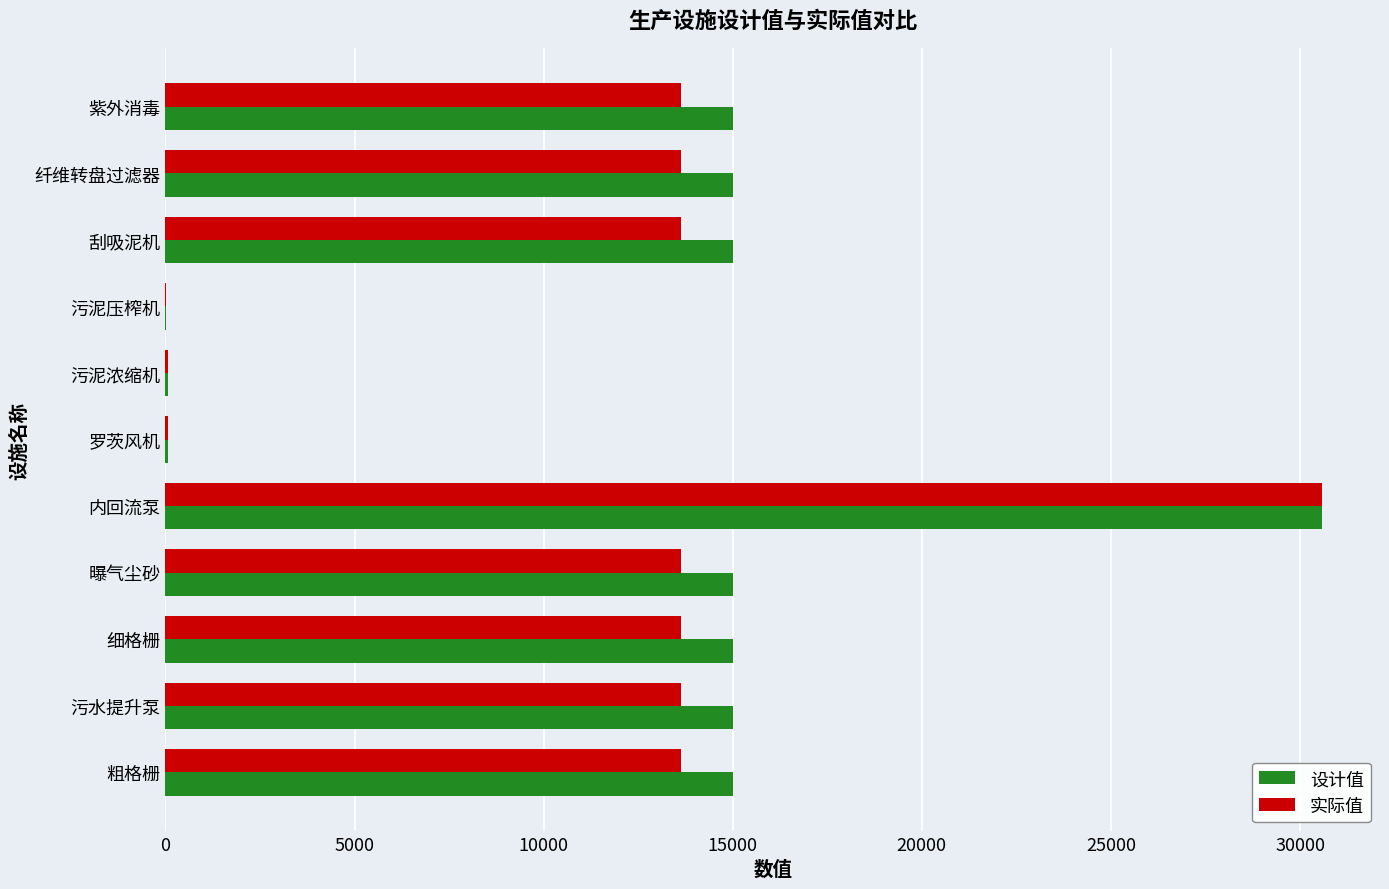

What is the maximum value shown in the chart?

30586.0